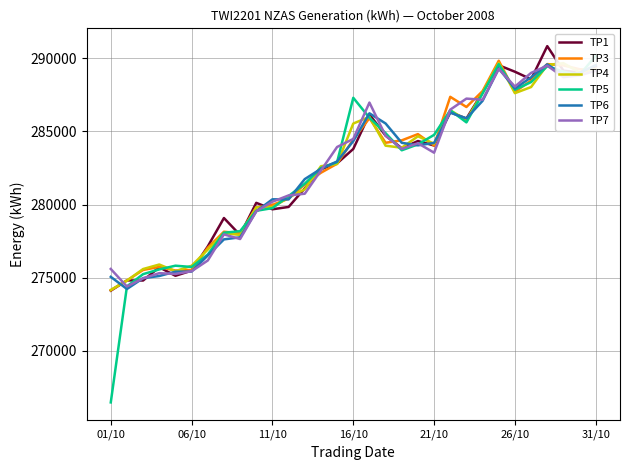

What is the average value of the TP6 series?

282586